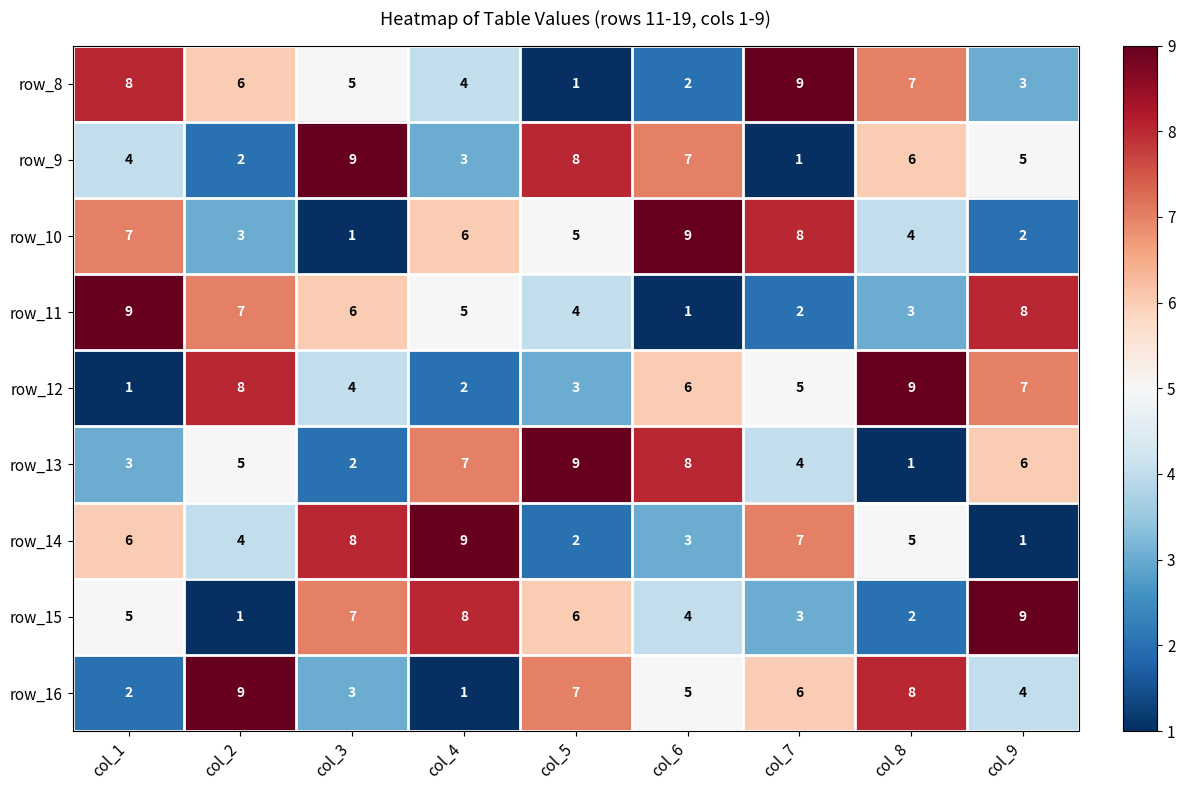

Rank the series at col_8 from highest to lowest value.

row_12, row_16, row_8, row_9, row_14, row_10, row_11, row_15, row_13